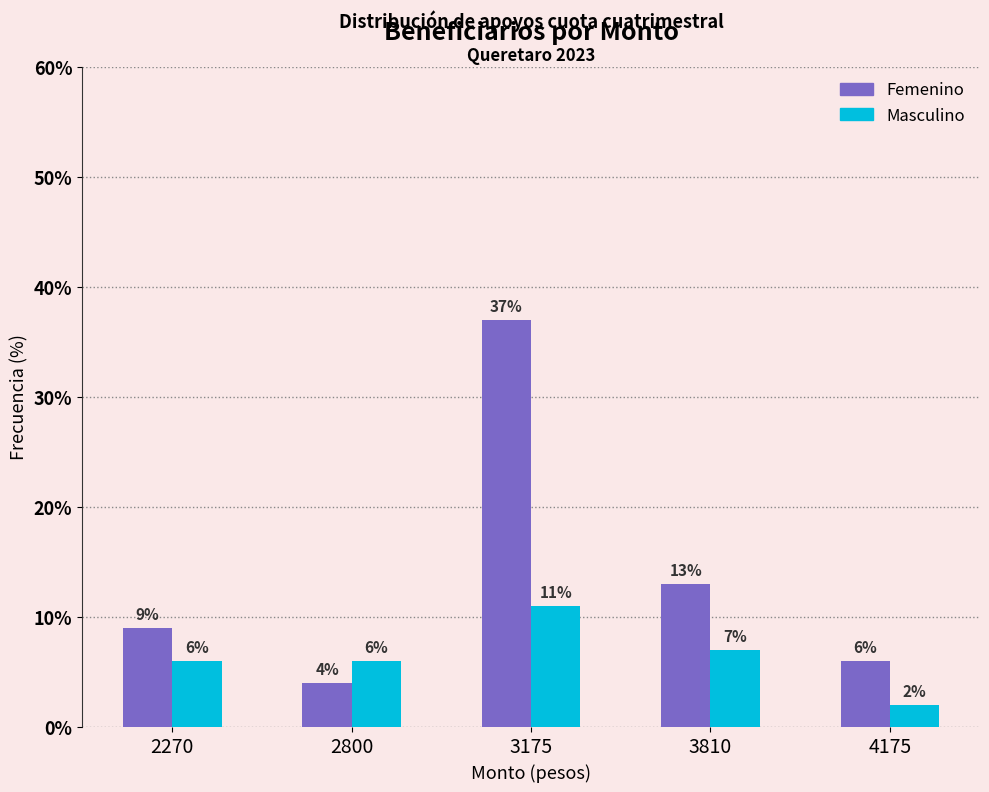

What is the difference between the Masculino values at 4175 and 3810?

5